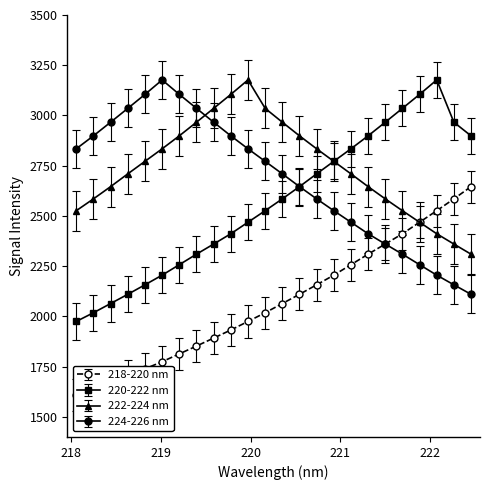

Which has a higher value, 218.8244 or 221.8812?

221.8812